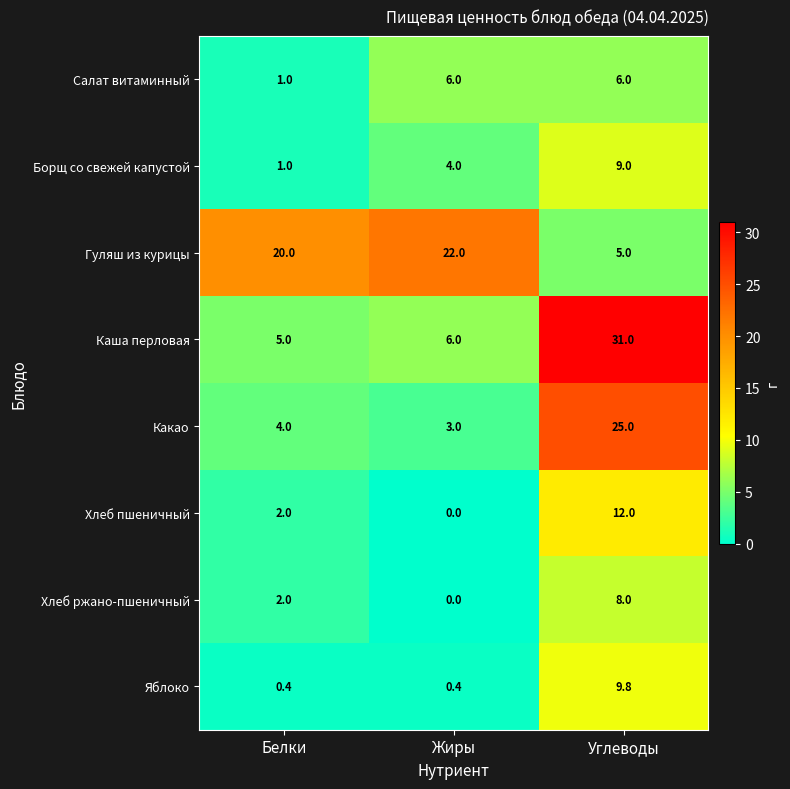

Count the number of data series in this chart.

8